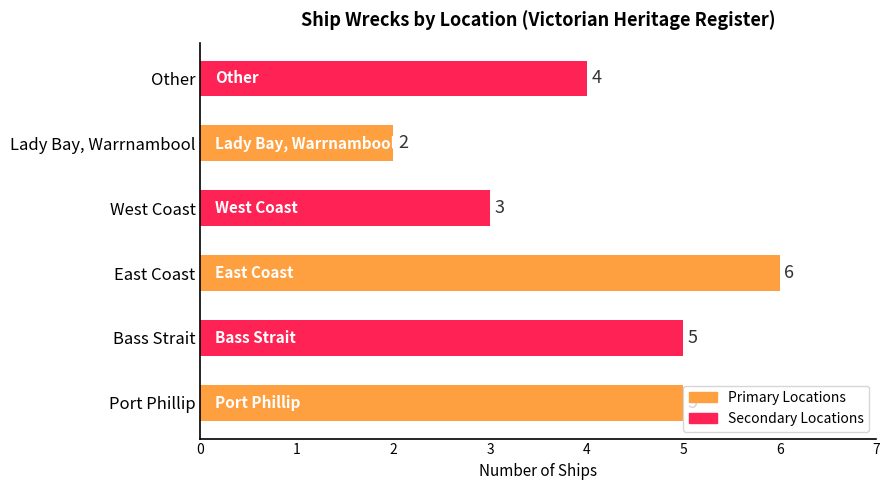

Which category has the highest value across all series?

East Coast